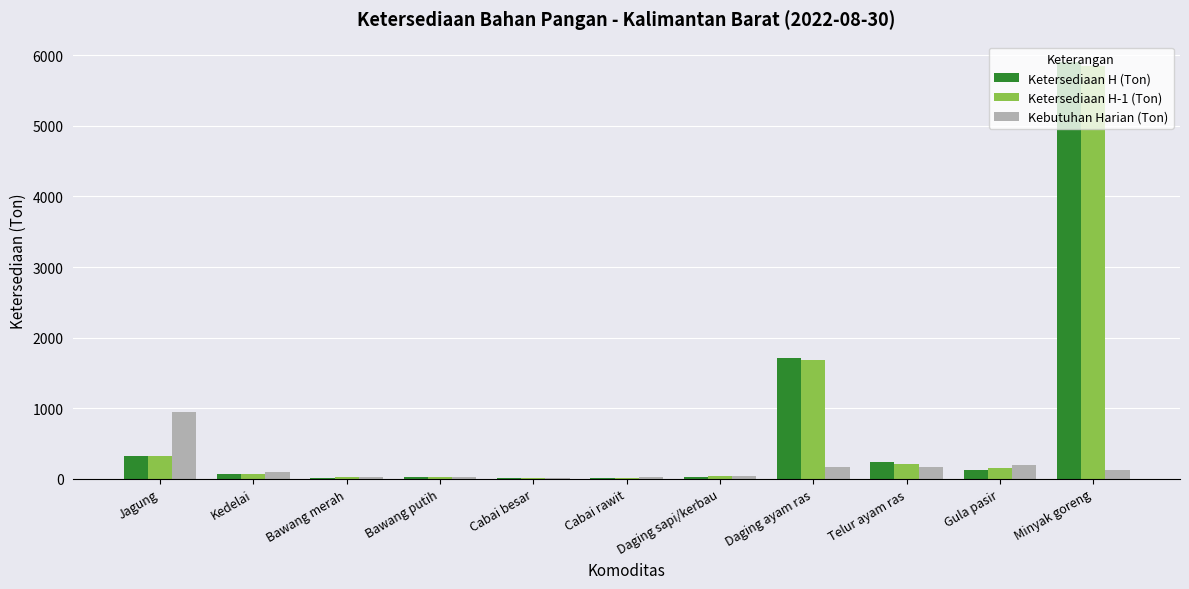

At which category is the sum across all series the highest?

Minyak goreng